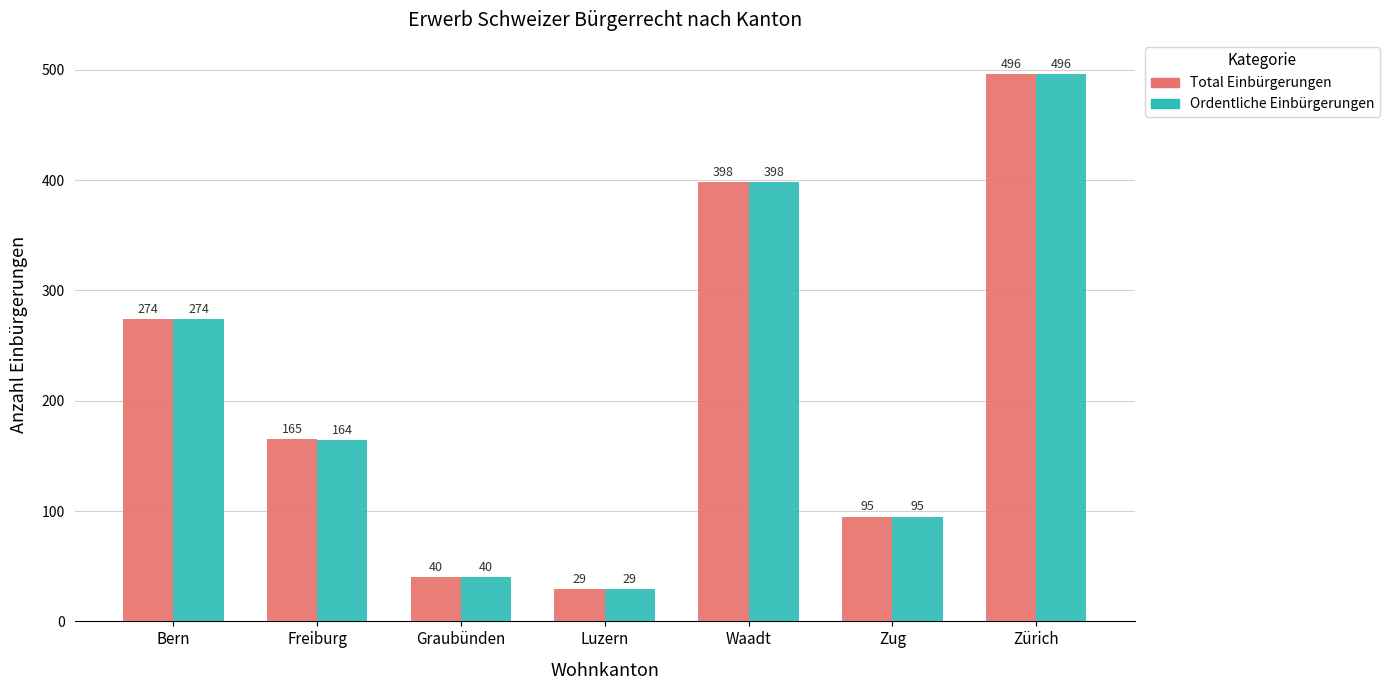

At which label does Ordentliche Einbürgerungen first exceed 164?

Bern